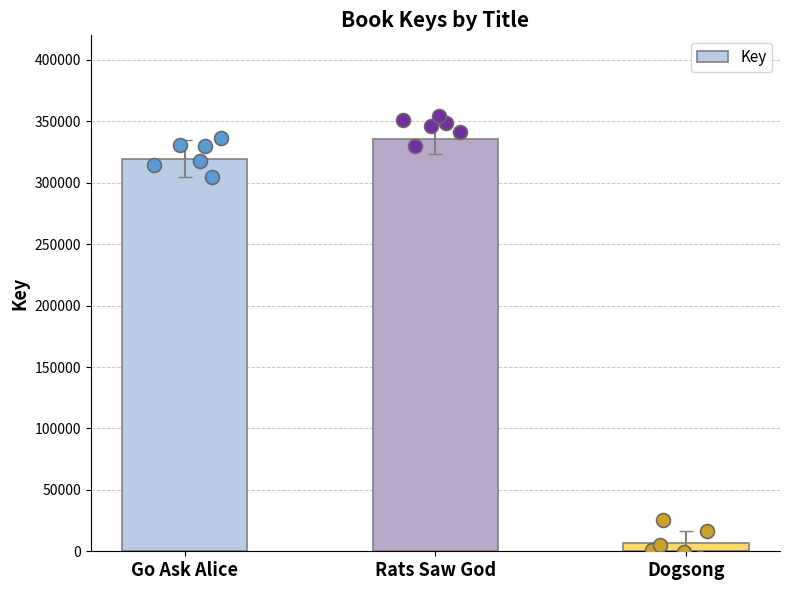

Approximately how many times larger is the value at Rats Saw God compared to Dogsong?

51.1